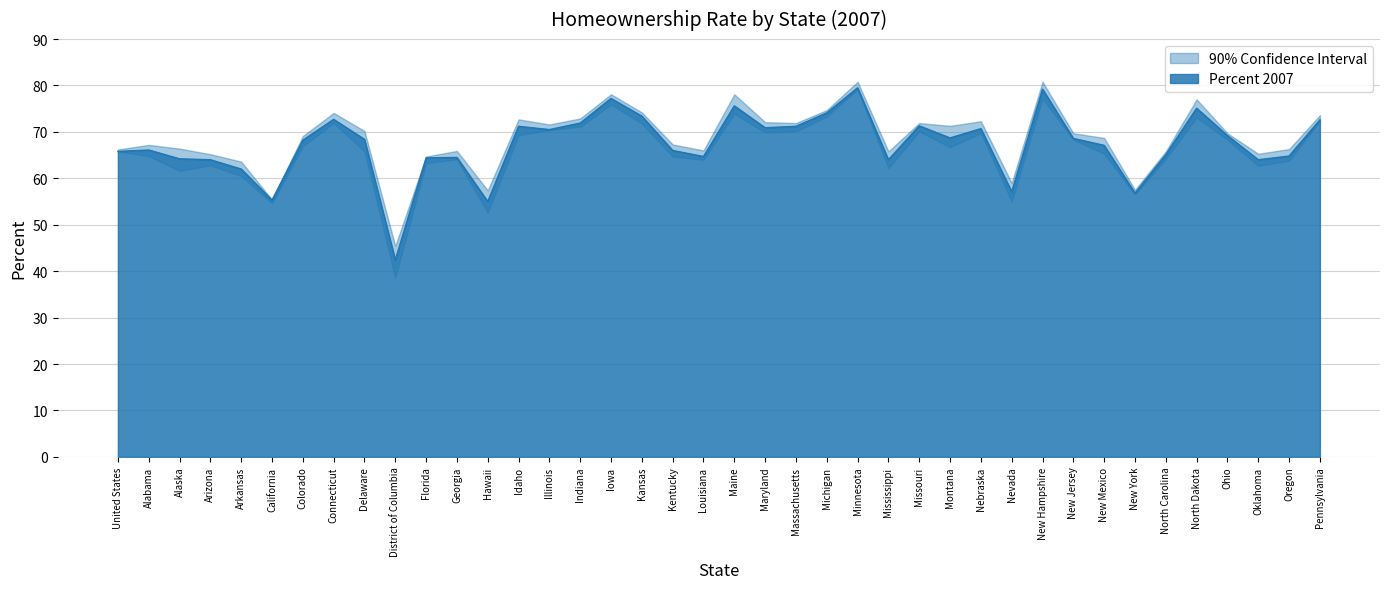

Does the chart display data point markers on the line(s)?

No